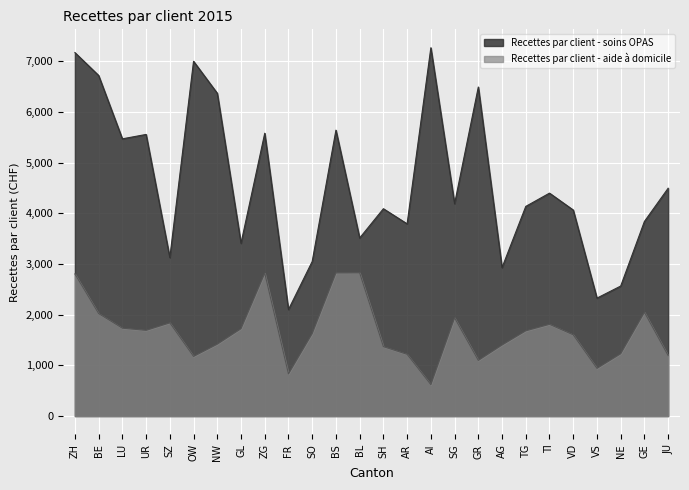

What is the label of the 8th point from the left?

GL